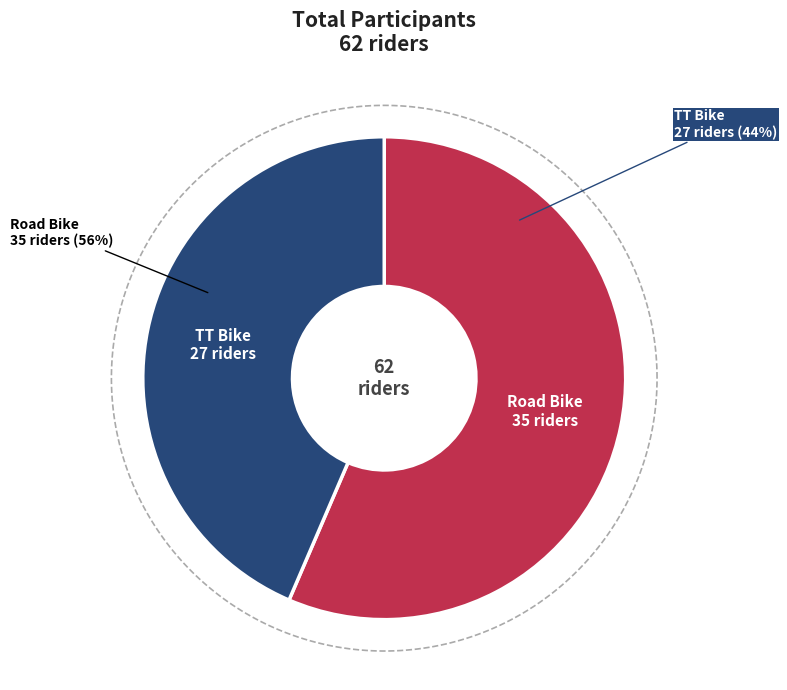

Combined, what portion of the pie is Road Bike and TT Bike?

100.0%